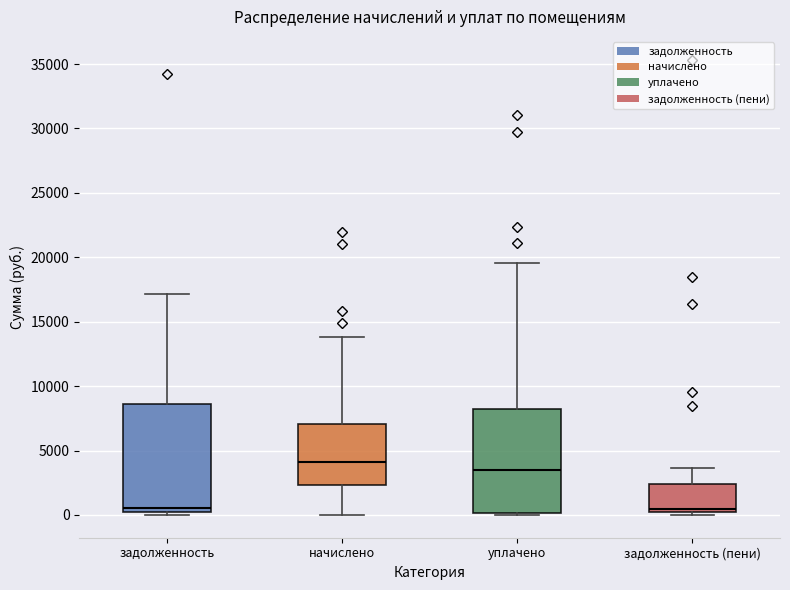

Reading left to right, read every box against the y-axis: the position of its median line, the range the box covers, and the ends of its whiskers. The values are not printed on the chart, so give them approximately, as read against the axis.

задолженность: median 500, box 0 to 8500, whiskers 0 (just below the box's lower edge) to 17000
начислено: median 4000, box 2500 to 7000, whiskers 0 to 14000
уплачено: median 3500, box 0 to 8000, whiskers 0 (just below the box's lower edge) to 19500
задолженность (пени): median 500, box 0 to 2500, whiskers 0 (just below the box's lower edge) to 3500